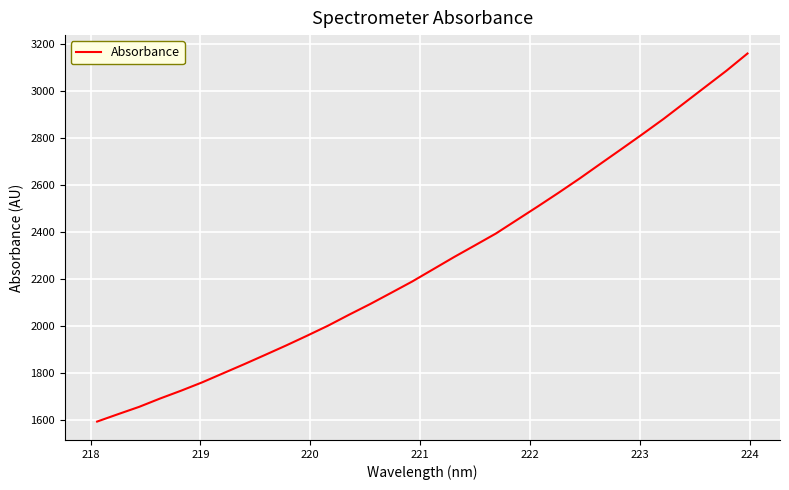

What is the difference between the maximum and minimum values?

1567.2